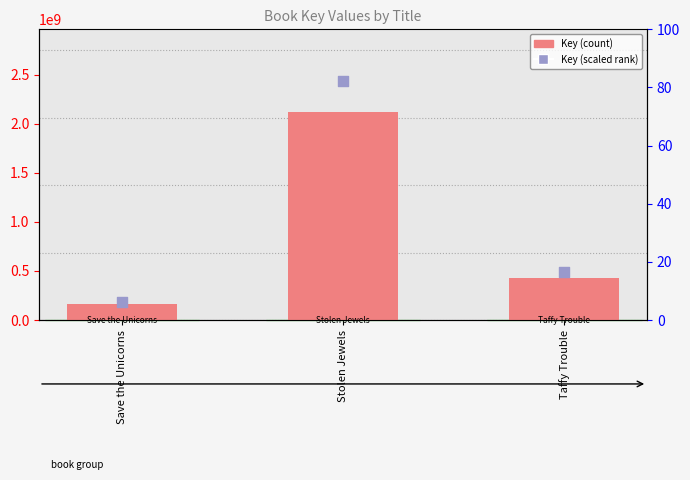

Is the value of Key (scaled) at Stolen Jewels greater than the value of Key at Save the Unicorns?

Yes